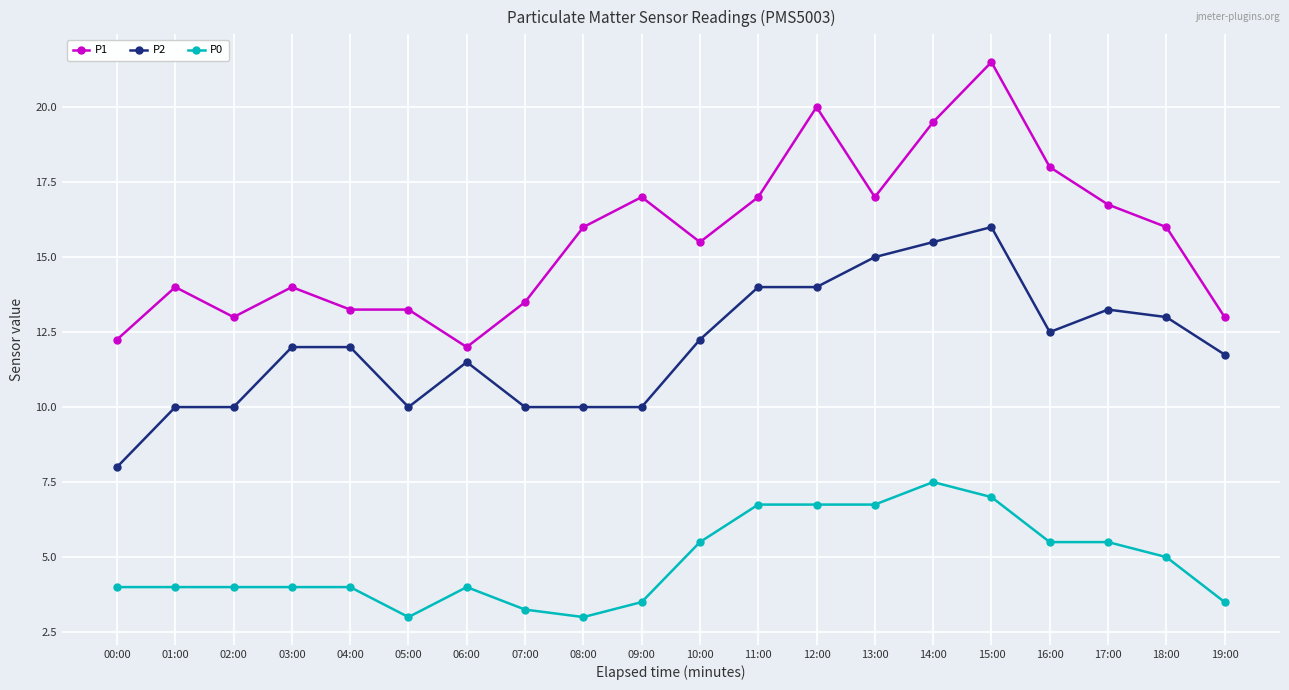

True or false: P2 and P1 intersect in this chart.

False